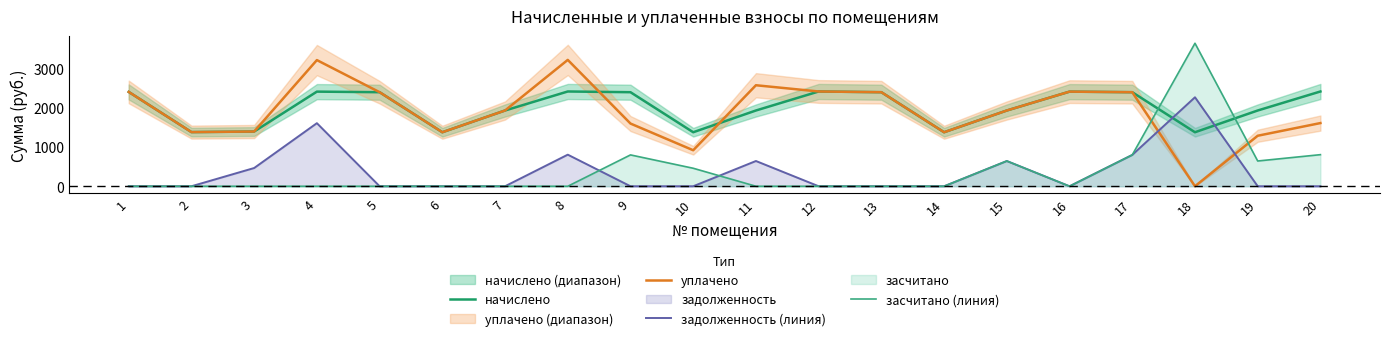

The value of уплачено at 14 is 1382.6. True or false?

True